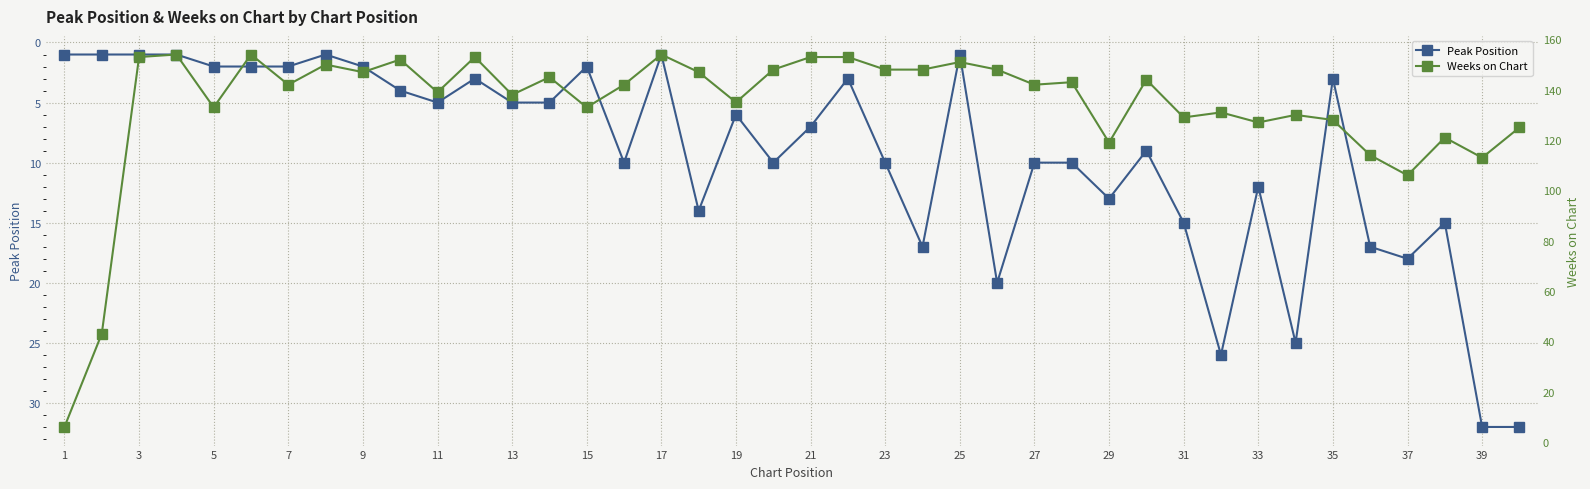

What is the maximum value for Peak Position?

32